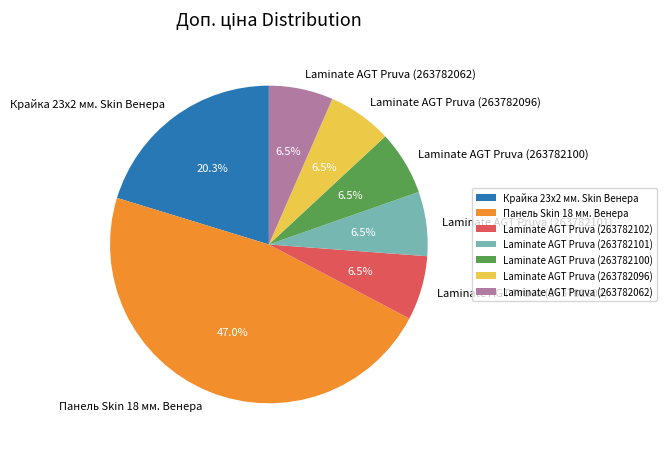

Approximately how many times larger is the value at Laminate AGT Pruva (263782101) compared to Laminate AGT Pruva (263782096)?

1.0